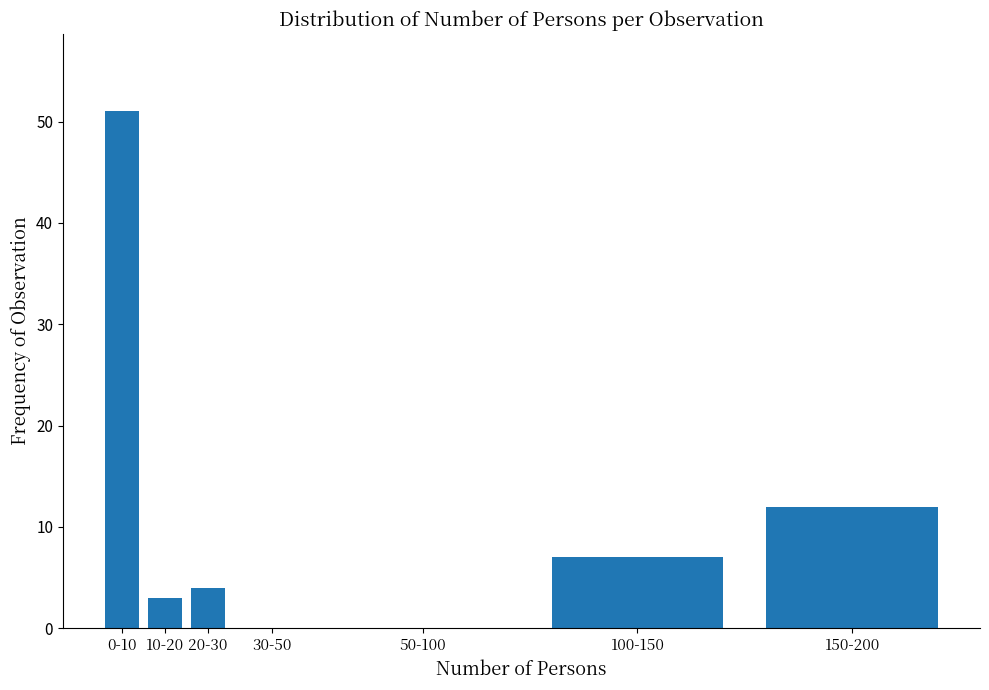

Reading left to right, what are all the values shown in this chart?

0-10=51	10-20=3	20-30=4	30-50=0	50-100=0	100-150=7	150-200=12